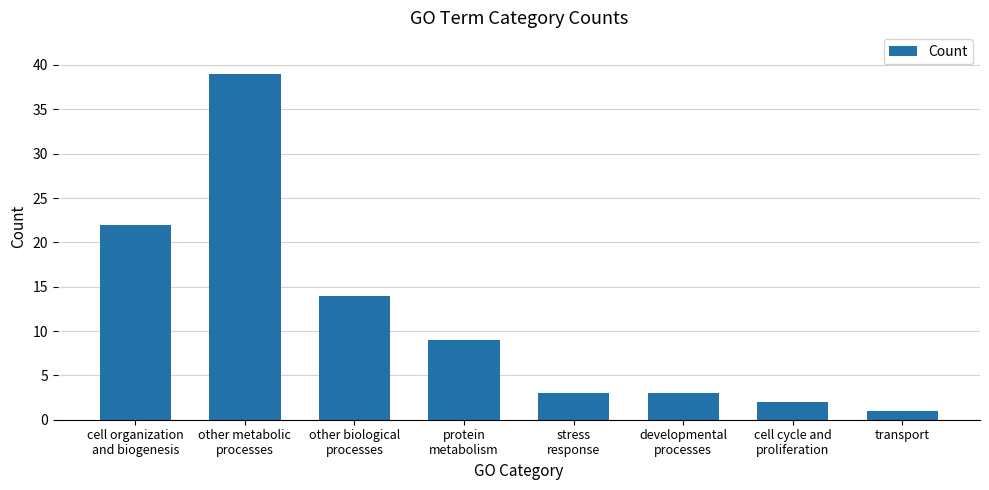

Which category has the highest value across all series?

other metabolic
processes